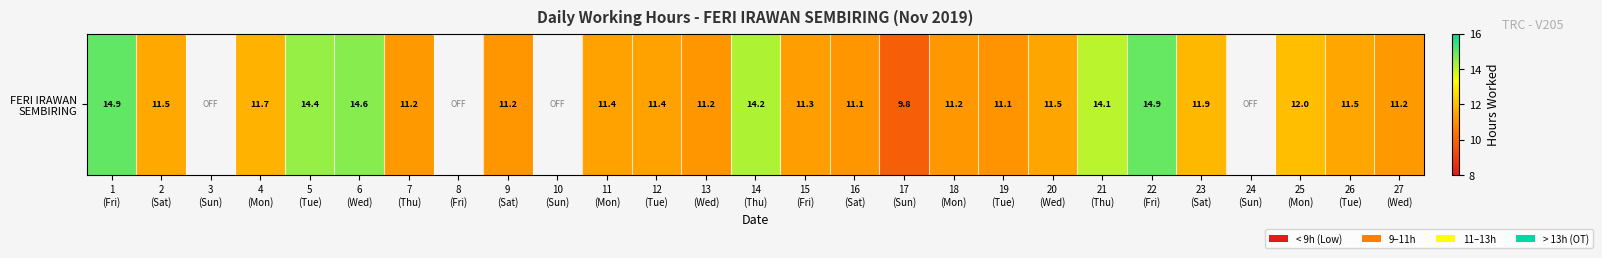

Reading right to left, transcribe all the data shown in this chart.

27
(Wed)=11.2	26
(Tue)=11.5	25
(Mon)=12.0	24
(Sun)=0.0	23
(Sat)=11.9	22
(Fri)=14.9	21
(Thu)=14.1	20
(Wed)=11.5	19
(Tue)=11.1	18
(Mon)=11.2	17
(Sun)=9.8	16
(Sat)=11.1	15
(Fri)=11.3	14
(Thu)=14.2	13
(Wed)=11.2	12
(Tue)=11.4	11
(Mon)=11.4	10
(Sun)=0.0	9
(Sat)=11.2	8
(Fri)=0.0	7
(Thu)=11.2	6
(Wed)=14.6	5
(Tue)=14.4	4
(Mon)=11.7	3
(Sun)=0.0	2
(Sat)=11.5	1
(Fri)=14.9